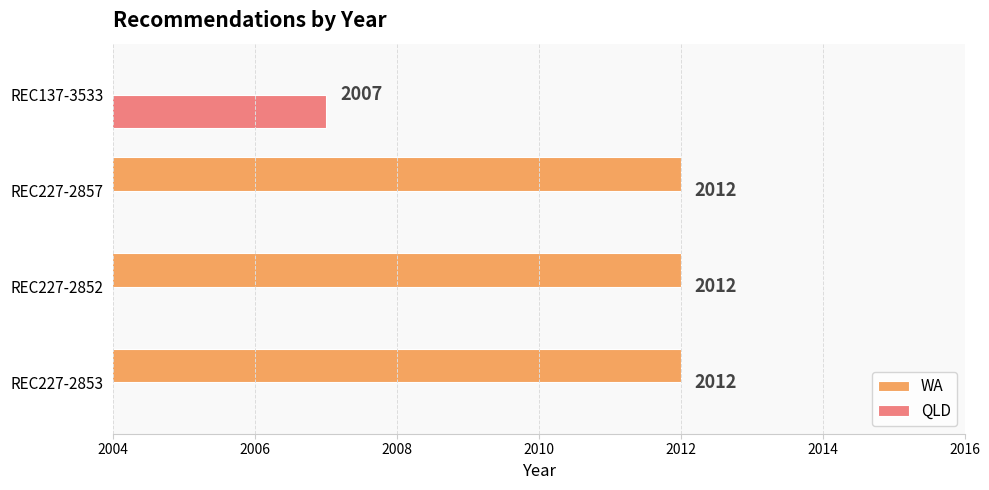

How many data points in QLD are above 0?

1